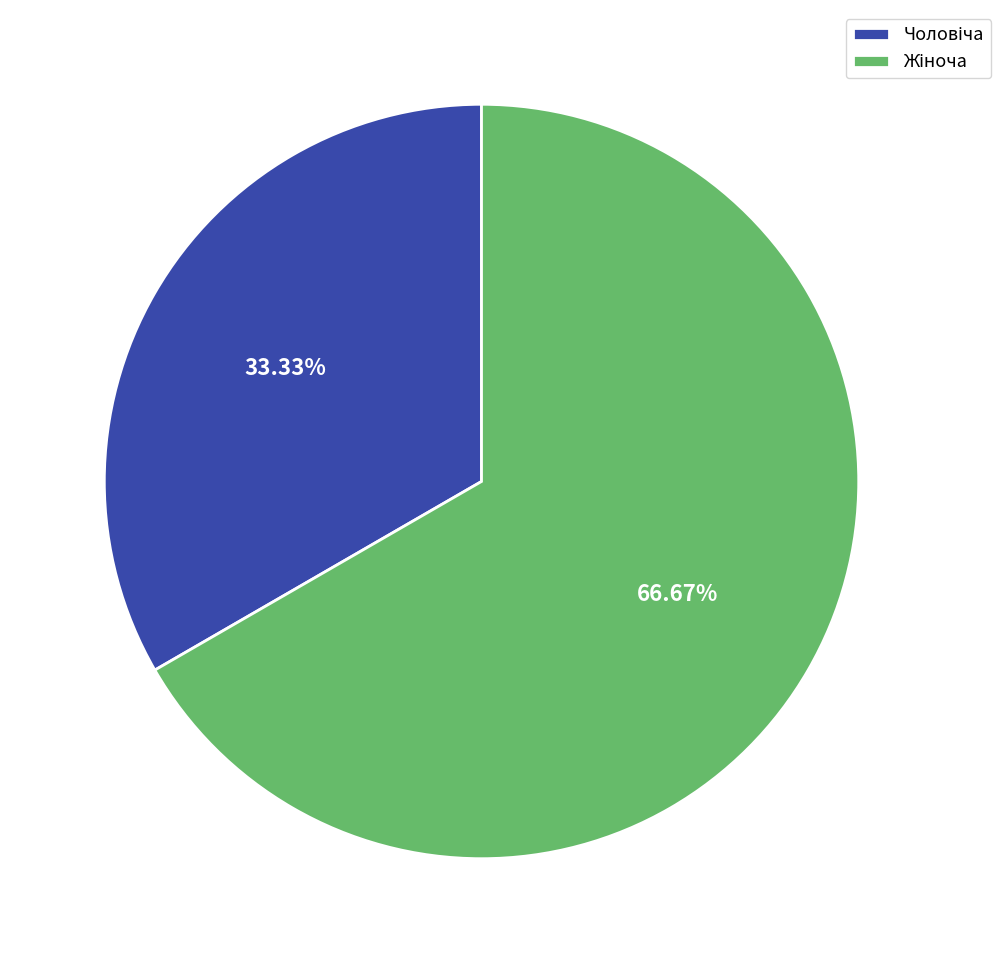

To the nearest percent, what is the average slice percentage?

50%